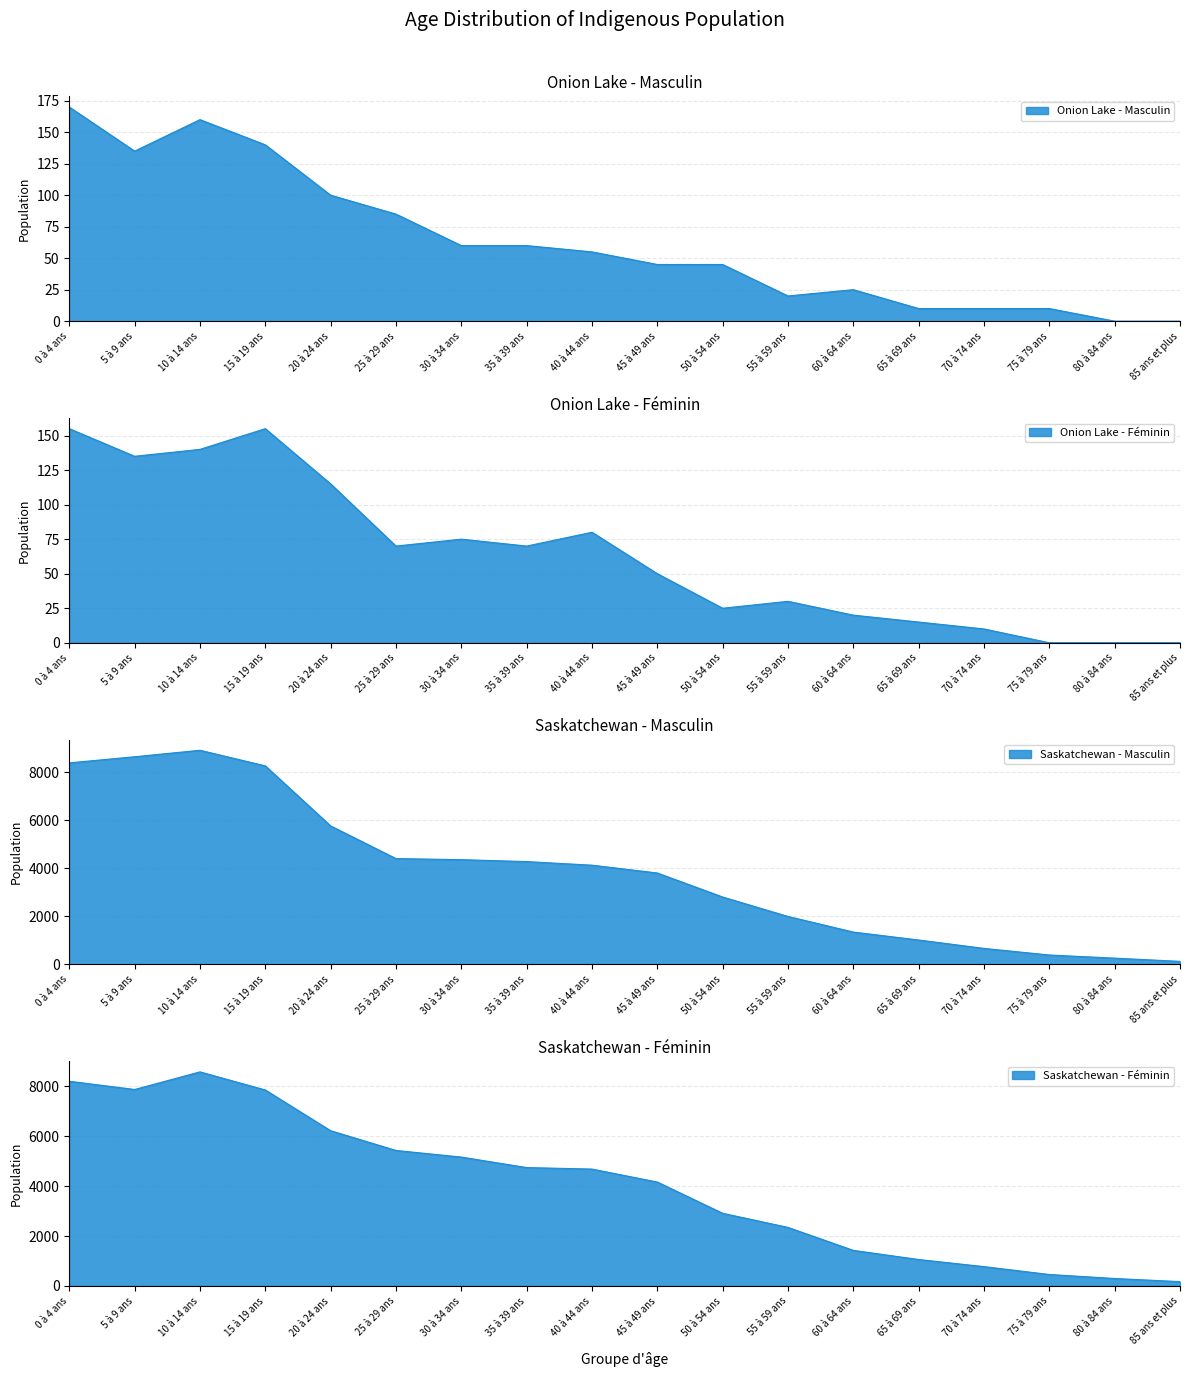

How many times do Saskatchewan - Masculin and Saskatchewan - Féminin cross each other?

1